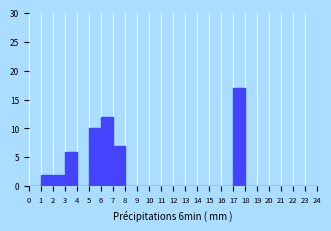

Over which range of the x-axis is the bar tallest?

17 to 18